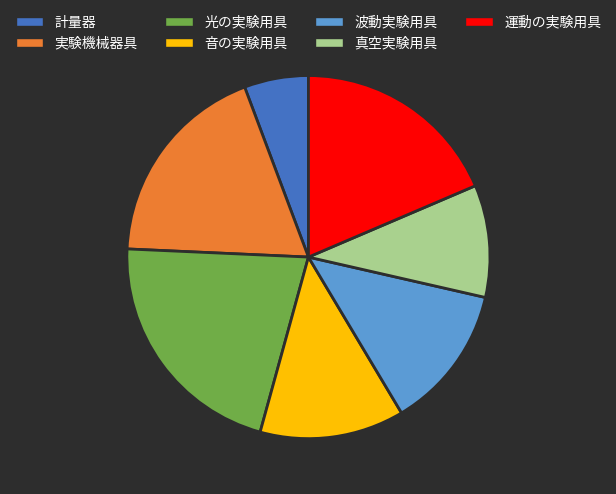

How many segments does this pie chart have?

7